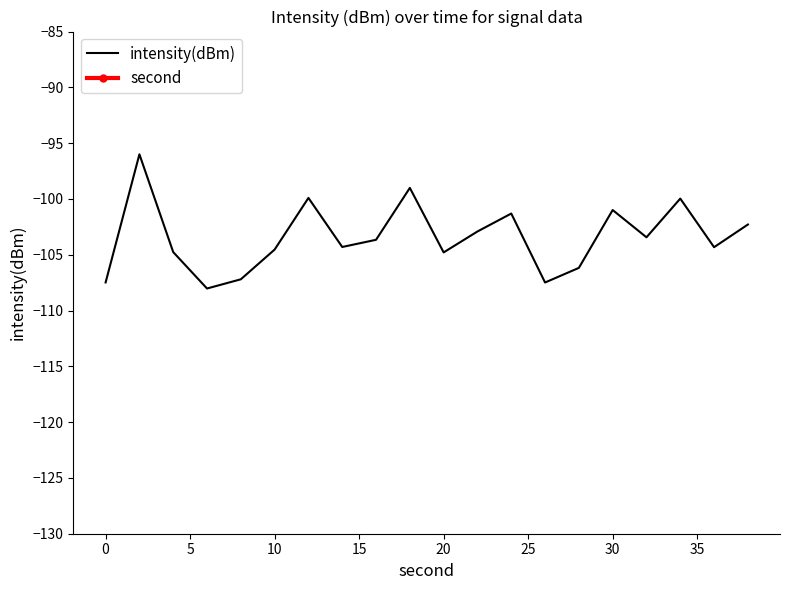

Does the chart have visible grid lines?

No